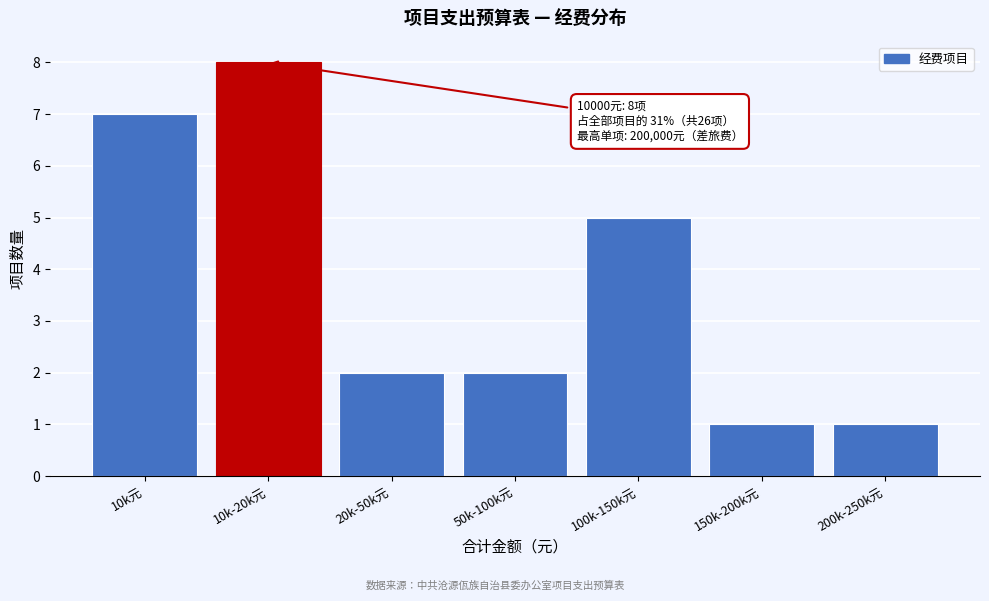

Reading right to left, list all the values displayed in this chart.

200k-250k元=1	150k-200k元=1	100k-150k元=5	50k-100k元=2	20k-50k元=2	10k-20k元=8	10k元=7